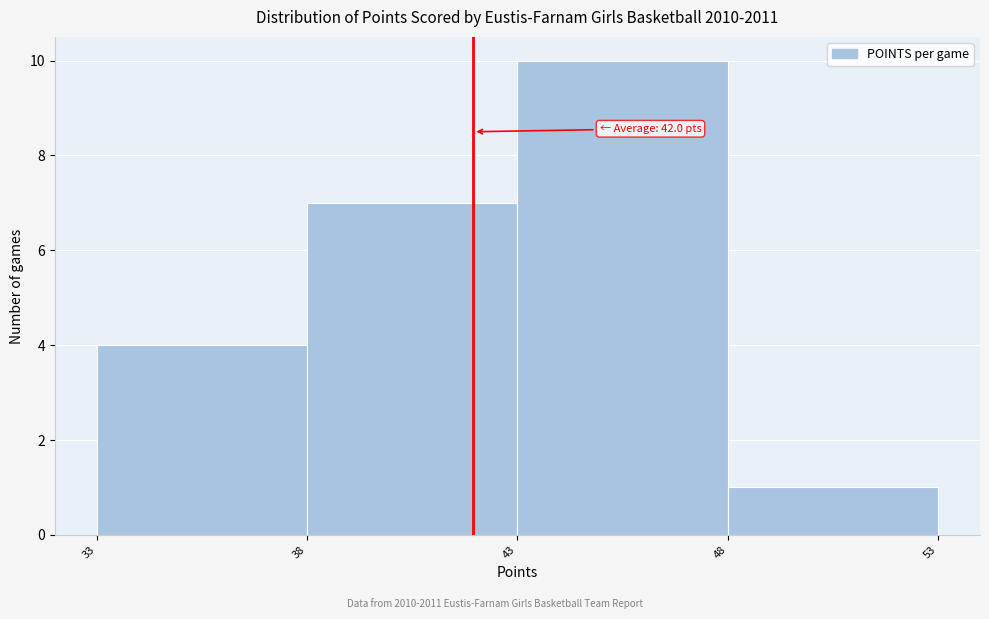

Over which range of the x-axis is the bar tallest?

43 to 48